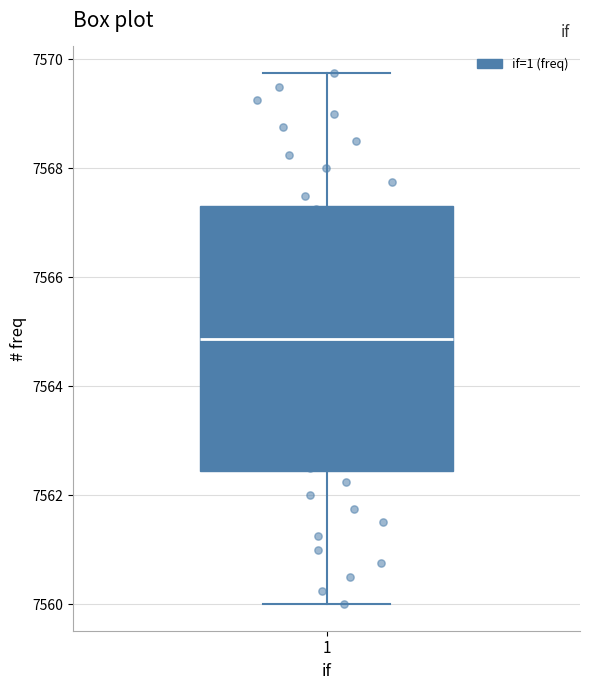

Read this box plot against the y-axis: the position of the median line, the range covered by the box, and the ends of both whiskers. The values are not printed on the chart, so give them approximately, as read against the axis.

median 7564.8, box 7562.4 to 7567.4, whiskers 7560.0 to 7569.8